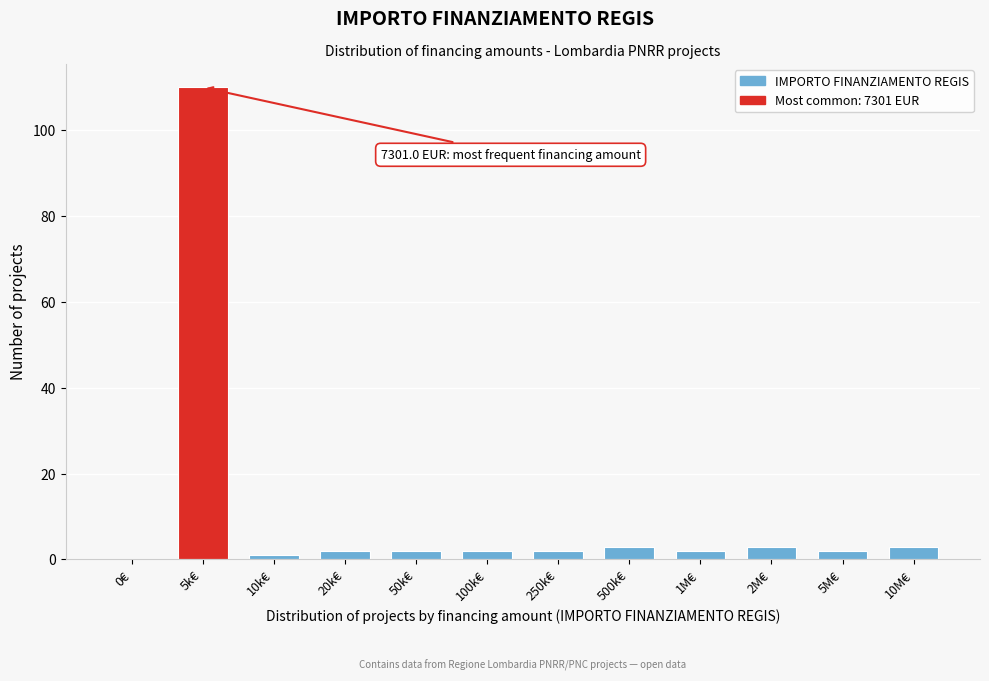

Reading left to right, extract all data points from this chart.

0€=0	5k€=110	10k€=1	20k€=2	50k€=2	100k€=2	250k€=2	500k€=3	1M€=2	2M€=3	5M€=2	10M€=3